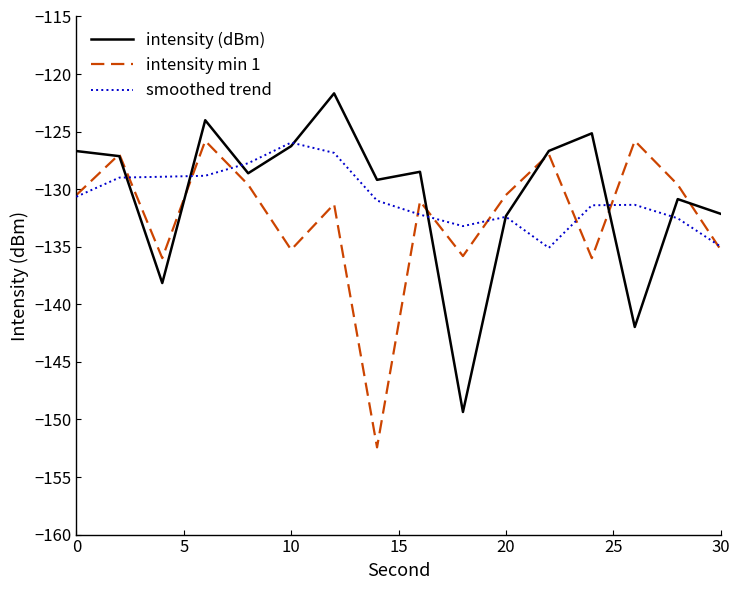

What is the maximum value shown in the chart?

-121.7